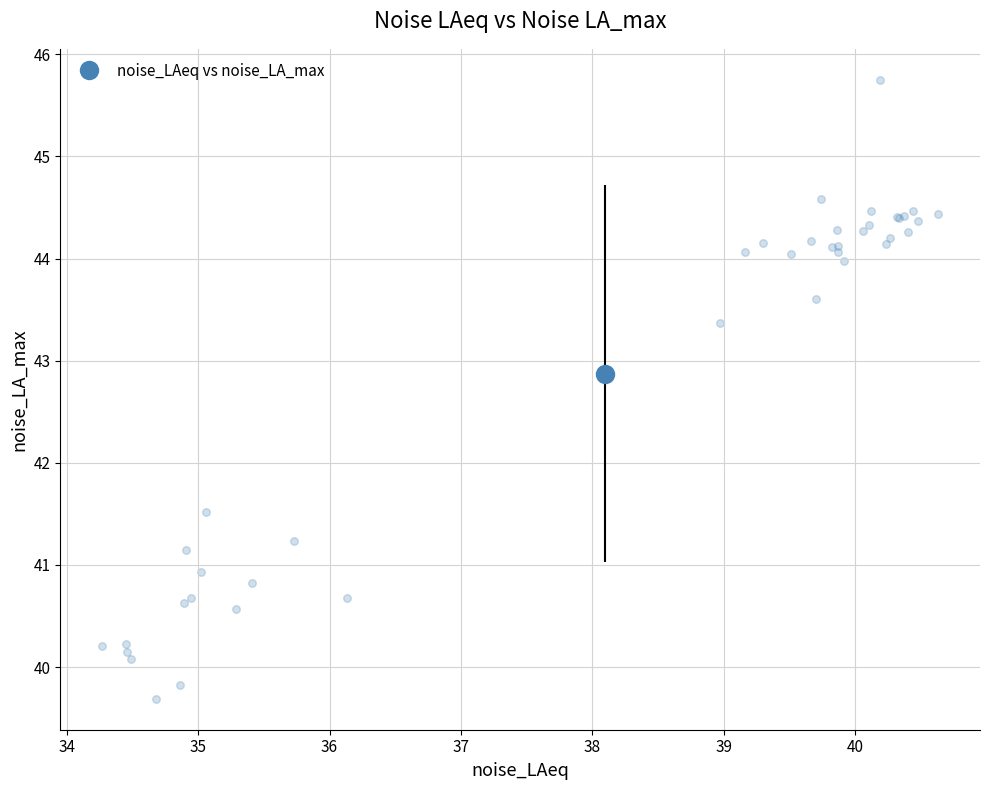

What Y value in the scatter plot is closest to 42?

41.5